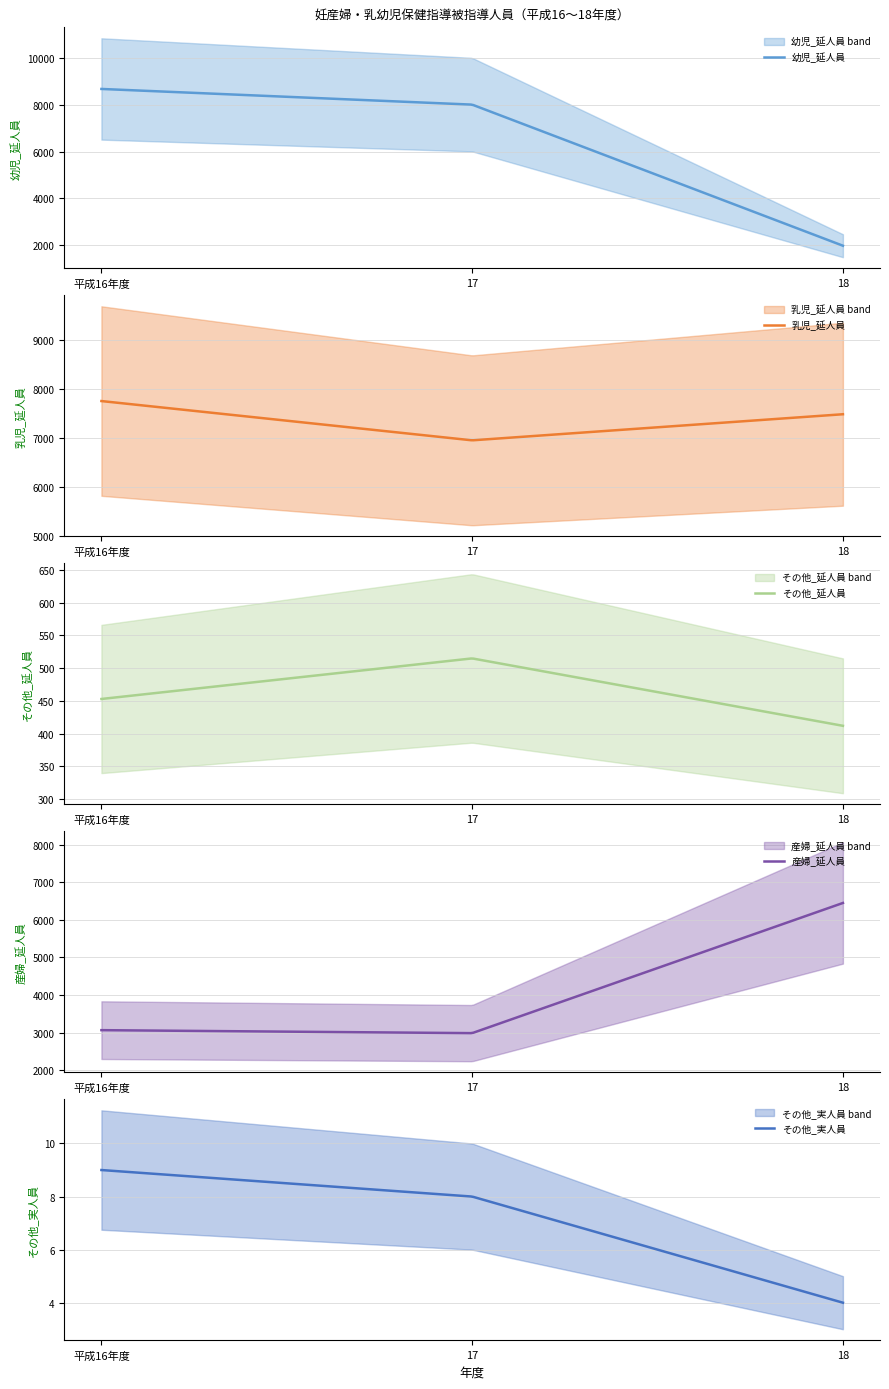

Is it true that その他_実人員 equals 3 at 平成16年度?

False